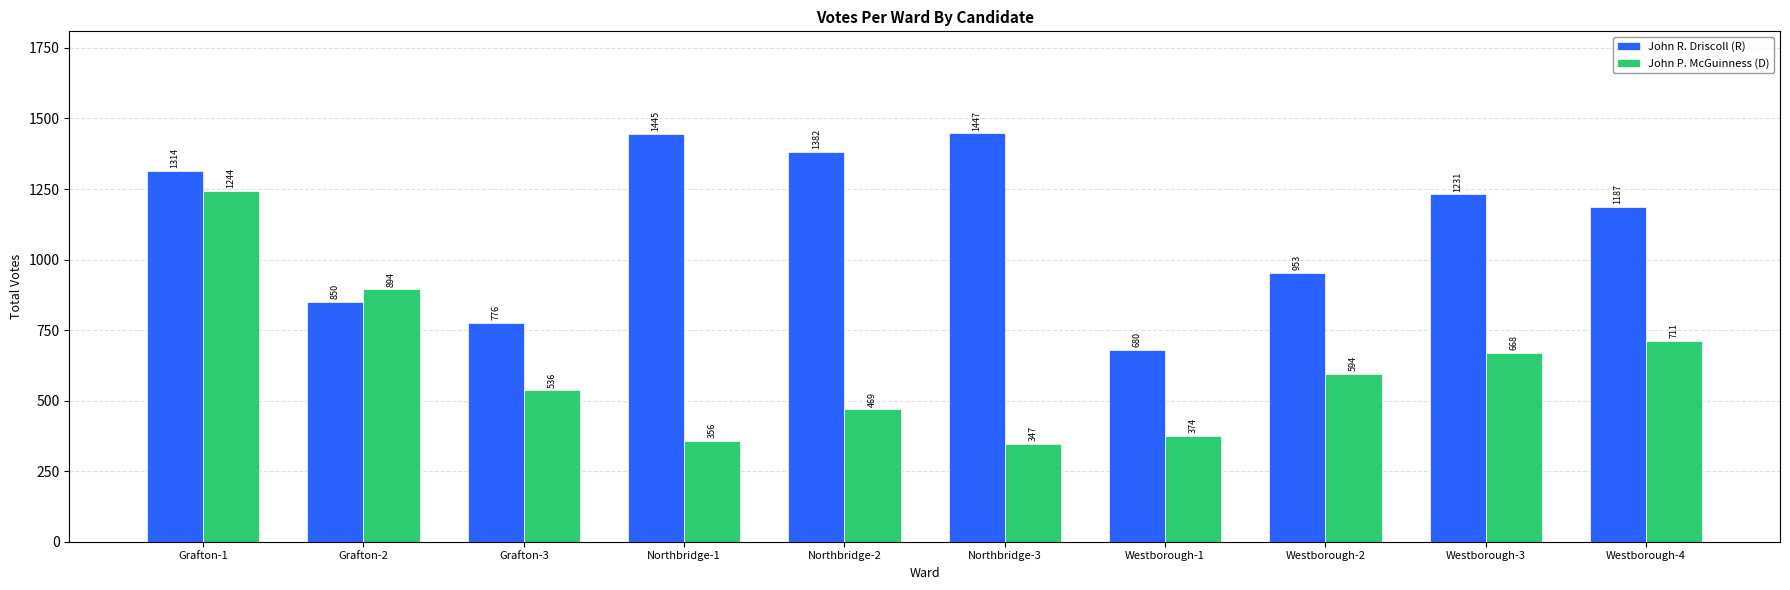

Reading left to right, extract all data points from this chart.

John R. Driscoll (R): 1314	850	776	1445	1382	1447	680	953	1231	1187
John P. McGuinness (D): 1244	894	536	356	469	347	374	594	668	711